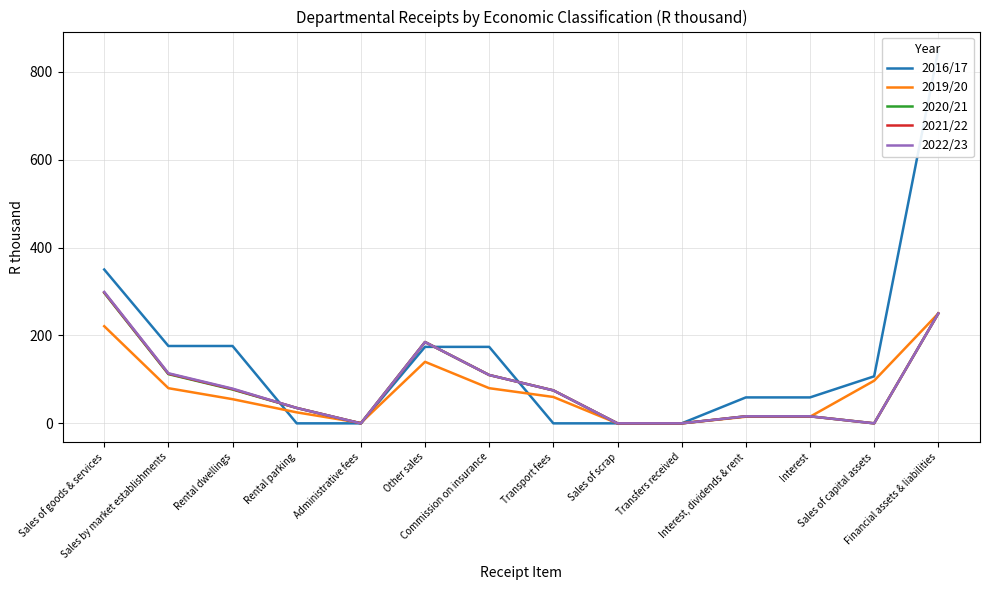

Rank the series at Rental parking from highest to lowest value.

2020/21, 2021/22, 2022/23, 2019/20, 2016/17